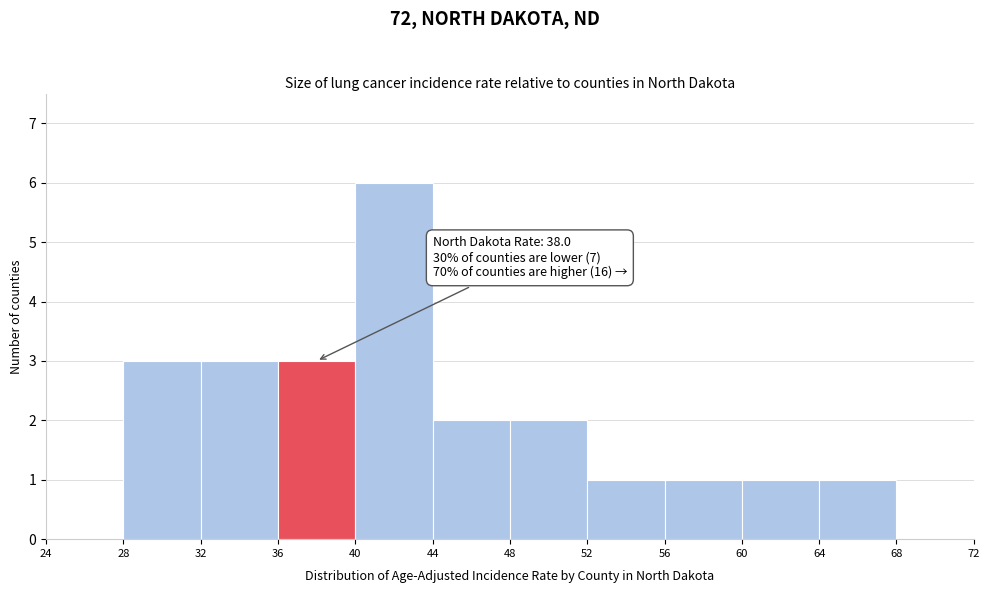

Which range on the x-axis has the tallest bar?

40 to 44